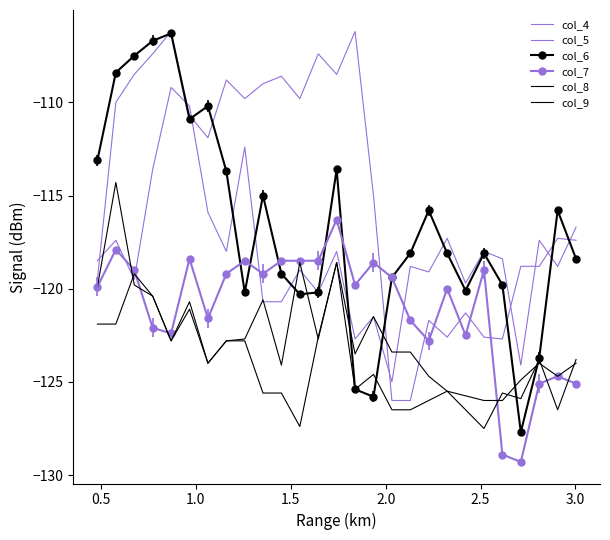

What is the sum of all col_4 values?

-3190.8